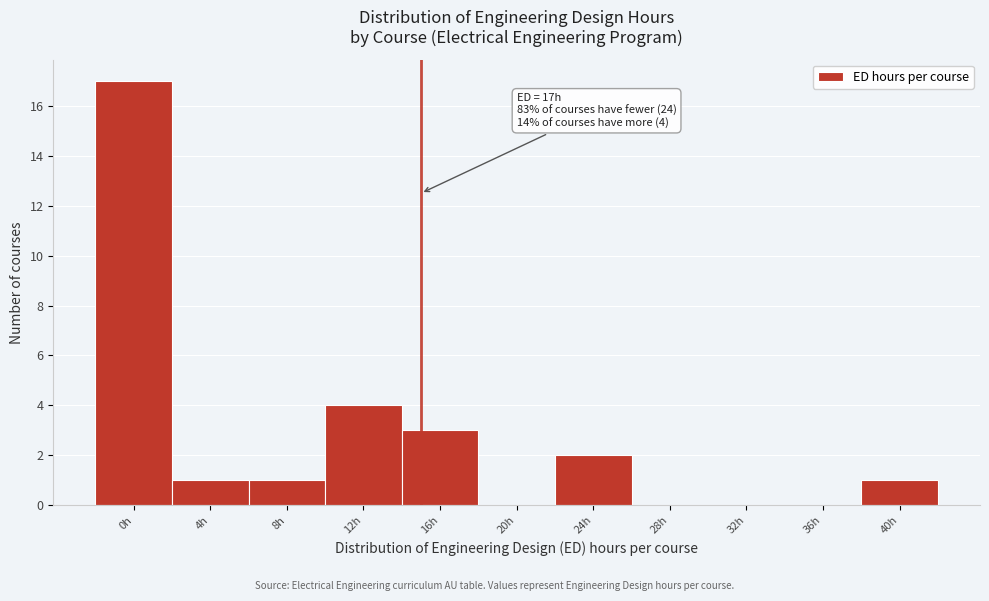

Reading left to right, extract all data points from this chart.

0h=17	4h=1	8h=1	12h=4	16h=3	20h=0	24h=2	28h=0	32h=0	36h=0	40h=1